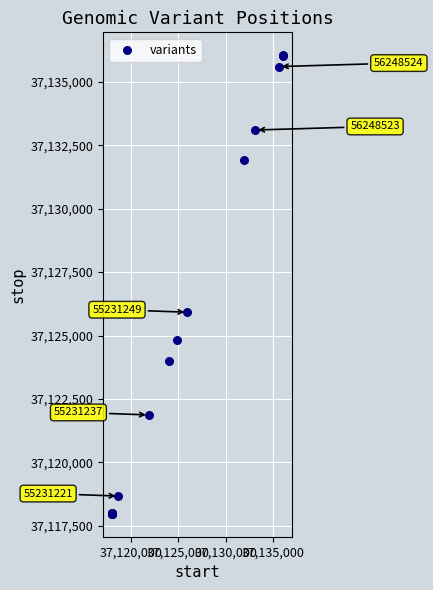

What Y value in the scatter plot is closest to 37127011?

37125920